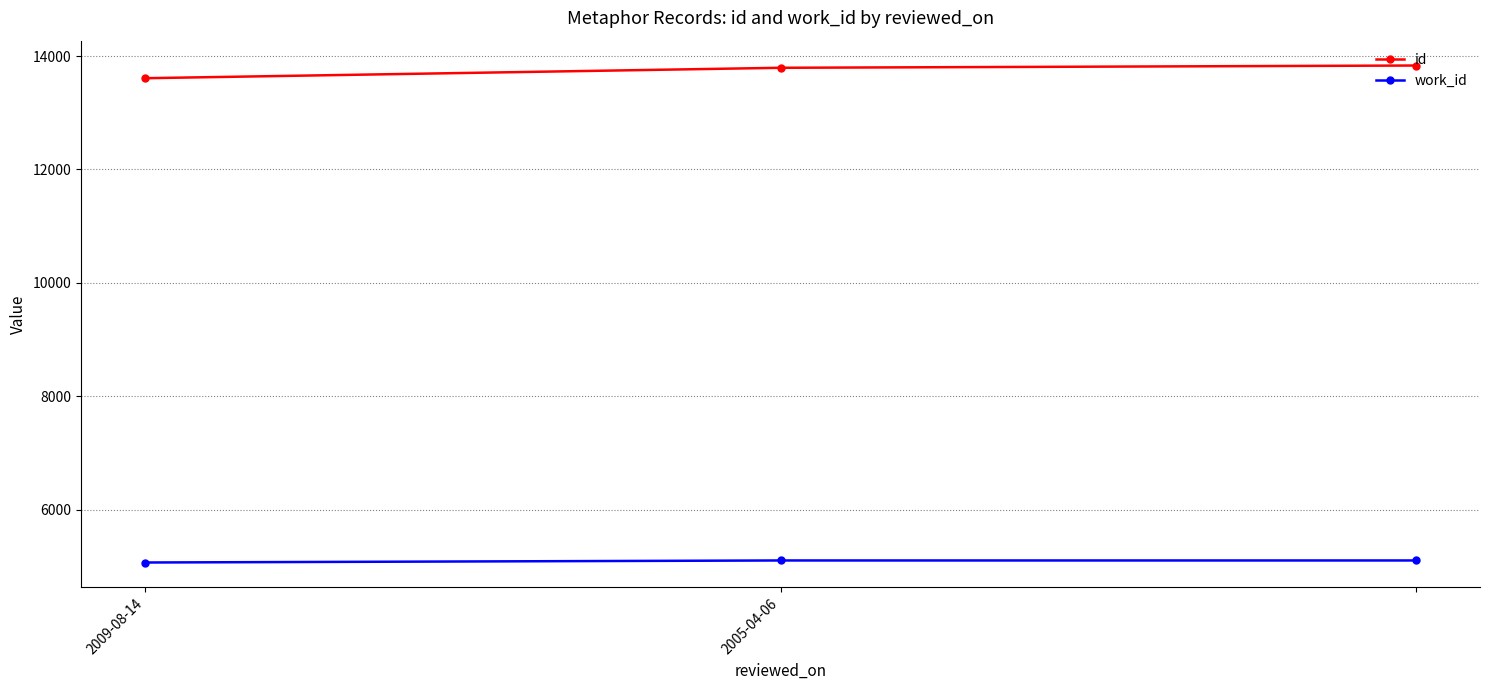

What is the difference between the maximum and minimum values in the id series?

224